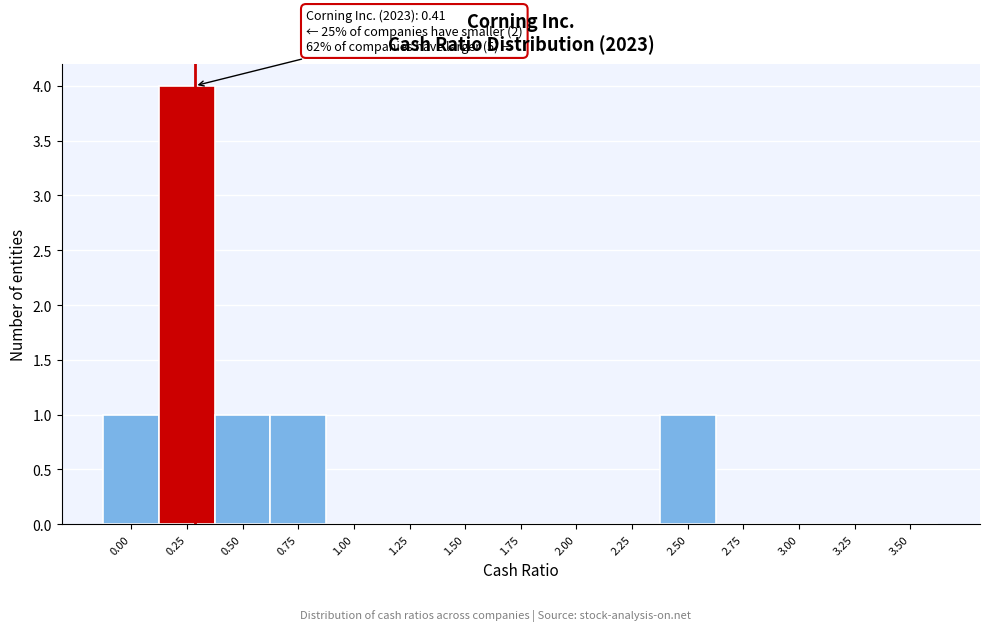

Reading left to right, list all the values displayed in this chart.

0.00=1	0.25=4	0.50=1	0.75=1	1.00=0	1.25=0	1.50=0	1.75=0	2.00=0	2.25=0	2.50=1	2.75=0	3.00=0	3.25=0	3.50=0